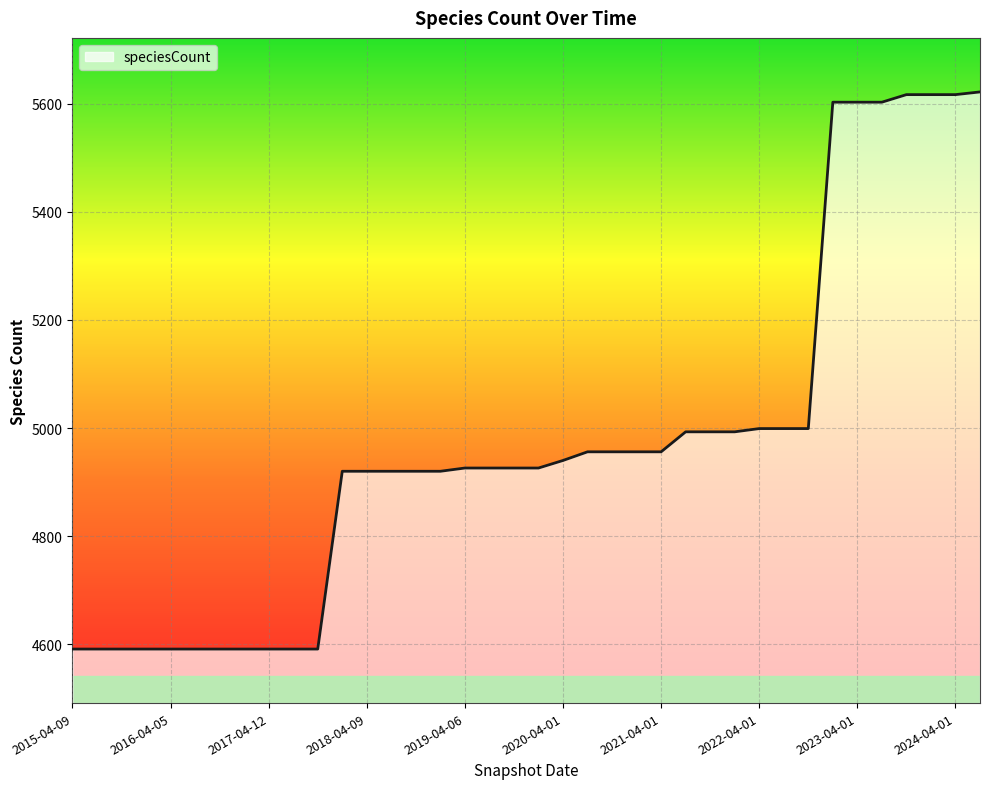

What is the average value?

4969